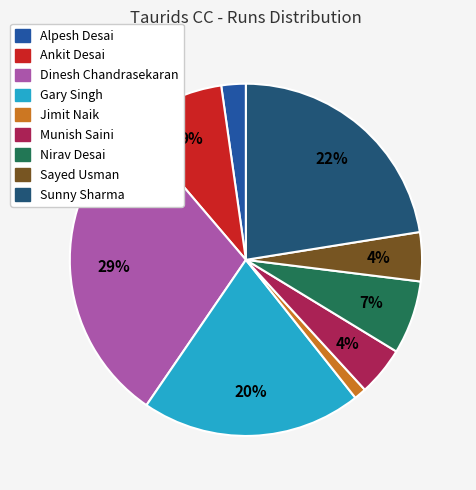

To the nearest percent, what is the average slice percentage?

11%